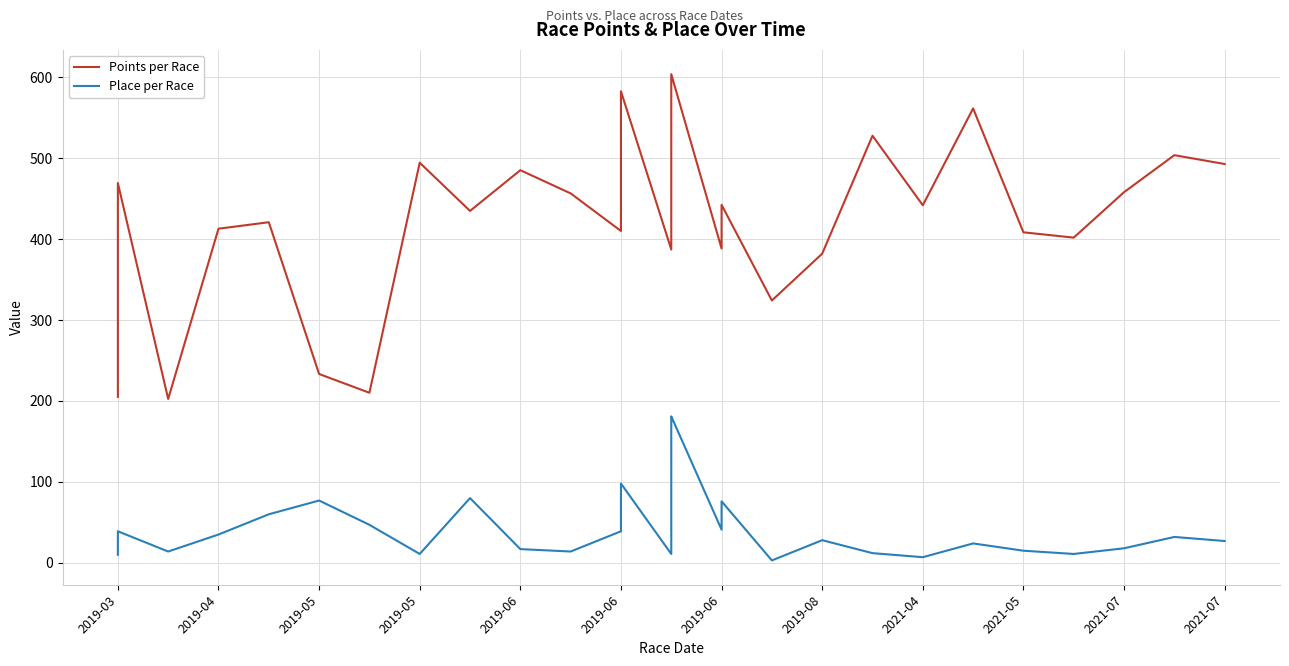

What is the average value of the Points per Race series?

445.0